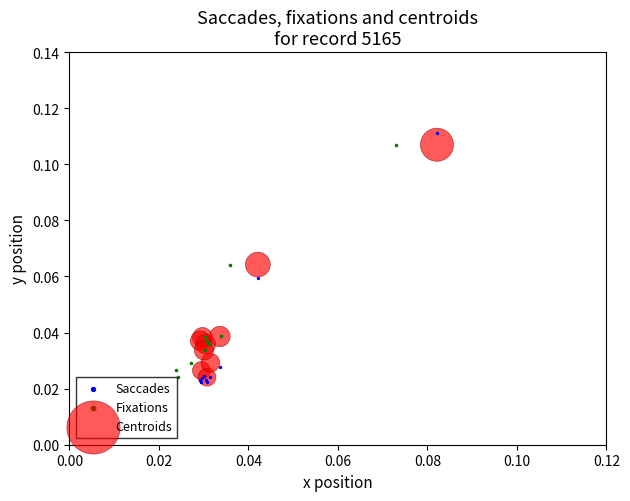

Which series has the widest spread of Y values?

Saccades